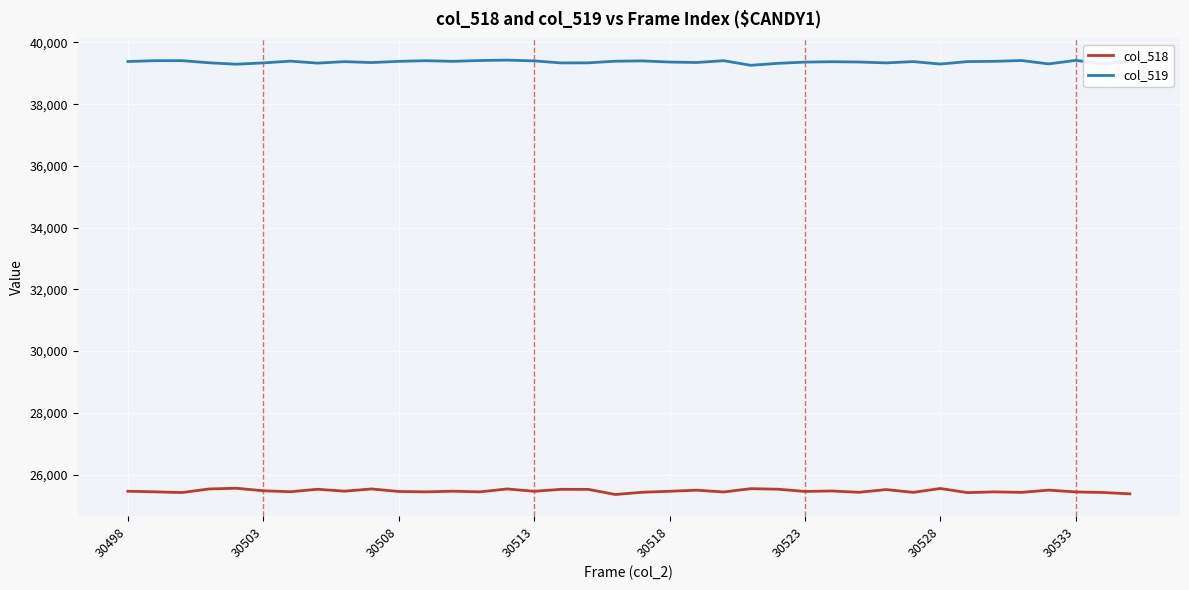

Which series has the largest total across all categories?

col_519